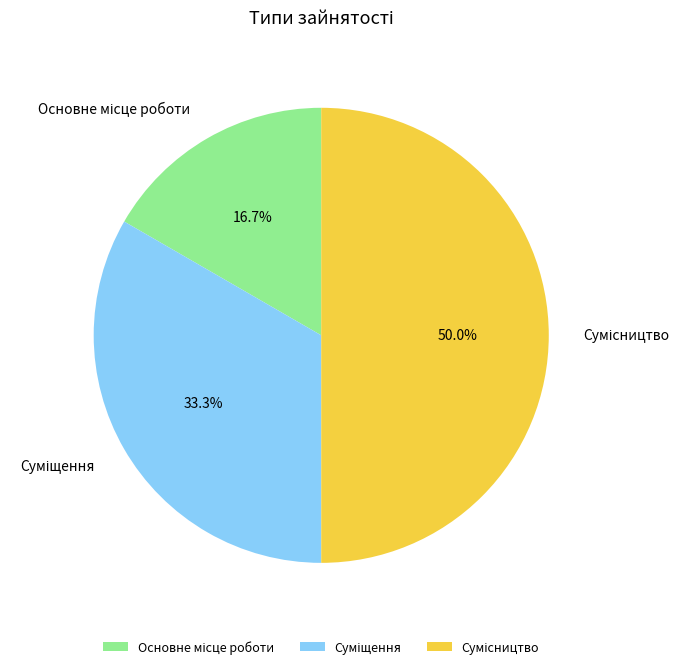

Is Суміщення the majority of the pie?

No